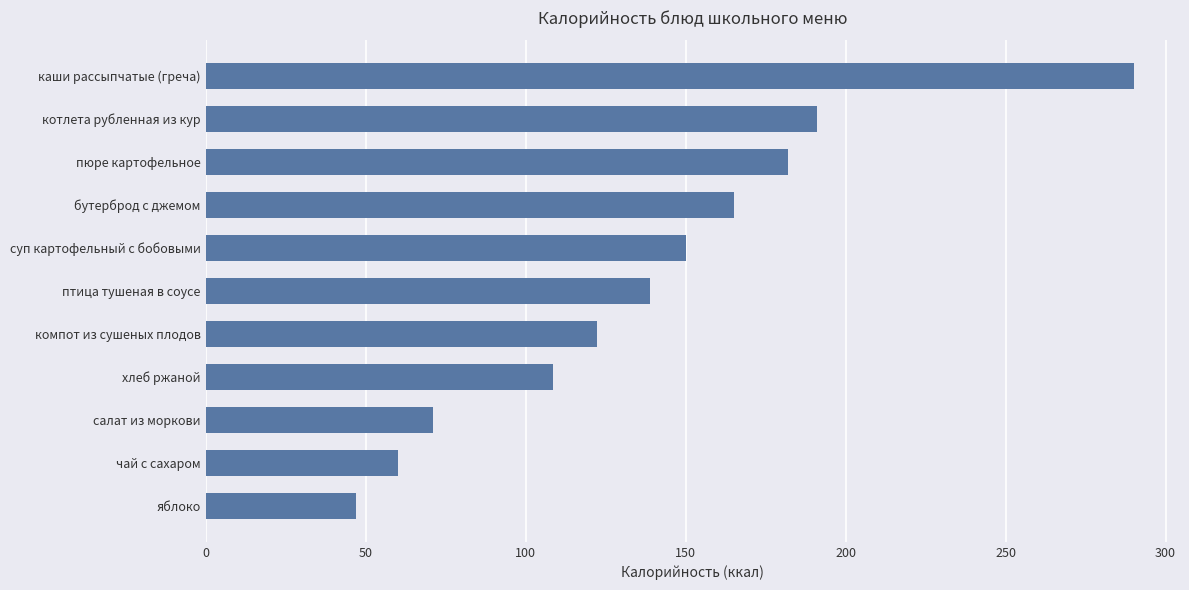

Rank the categories by value from lowest to highest.

яблоко, чай с сахаром, салат из моркови, хлеб ржаной, компот из сушеных плодов, птица тушеная в соусе, суп картофельный с бобовыми, бутерброд с джемом, пюре картофельное, котлета рубленная из кур, каши рассыпчатые (греча)